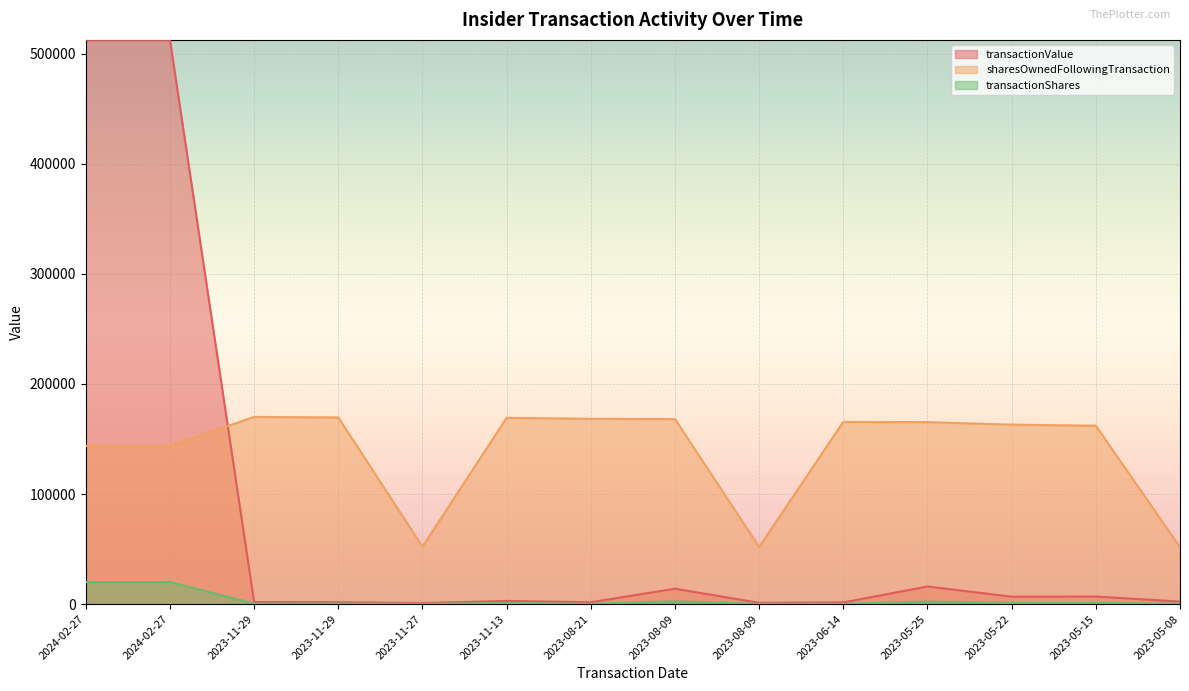

Which series has the widest spread of values?

transactionValue